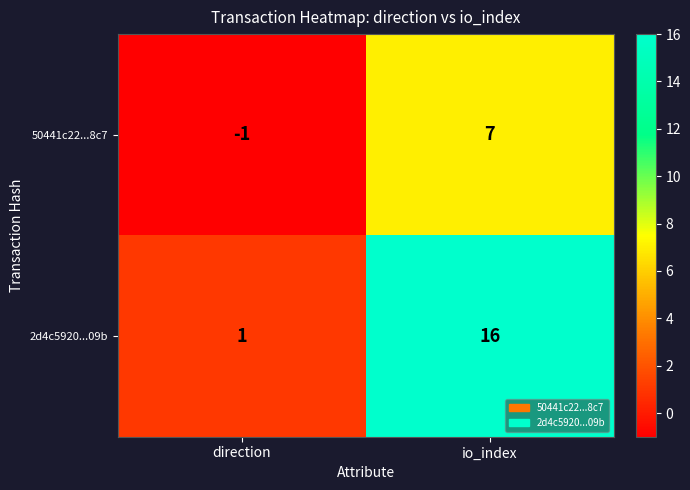

How many series are shown in this chart?

2